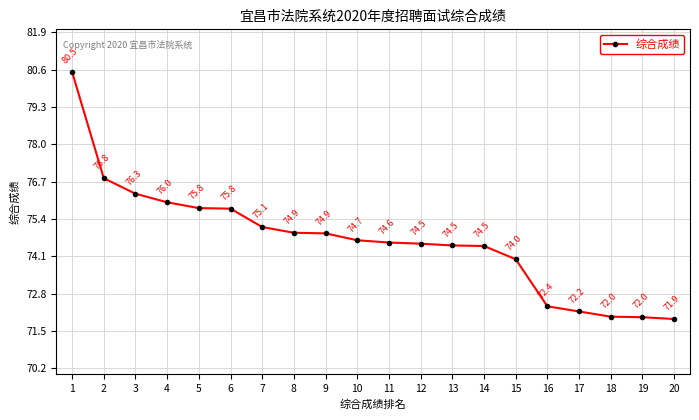

True or false: the data shows 74.7 at 10.

True